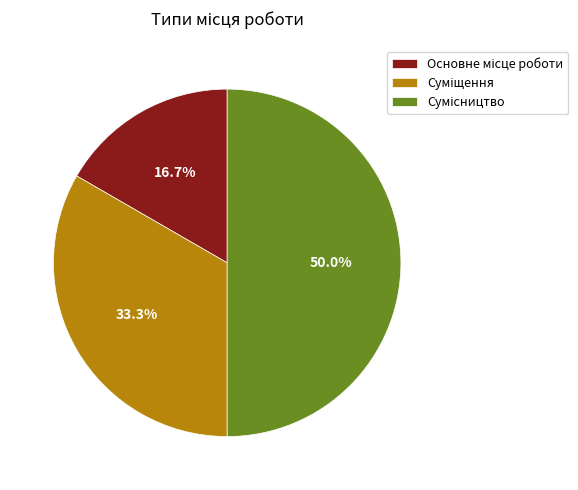

Does Сумісництво account for over 50% of the chart?

No